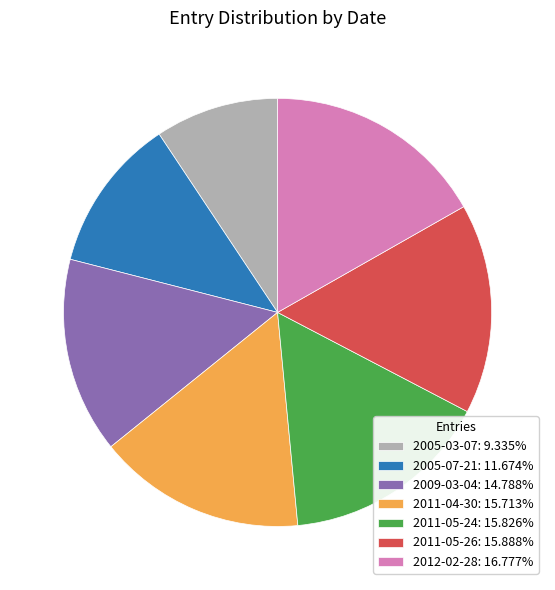

Is 2005-07-21: 11.674% the majority of the pie?

No